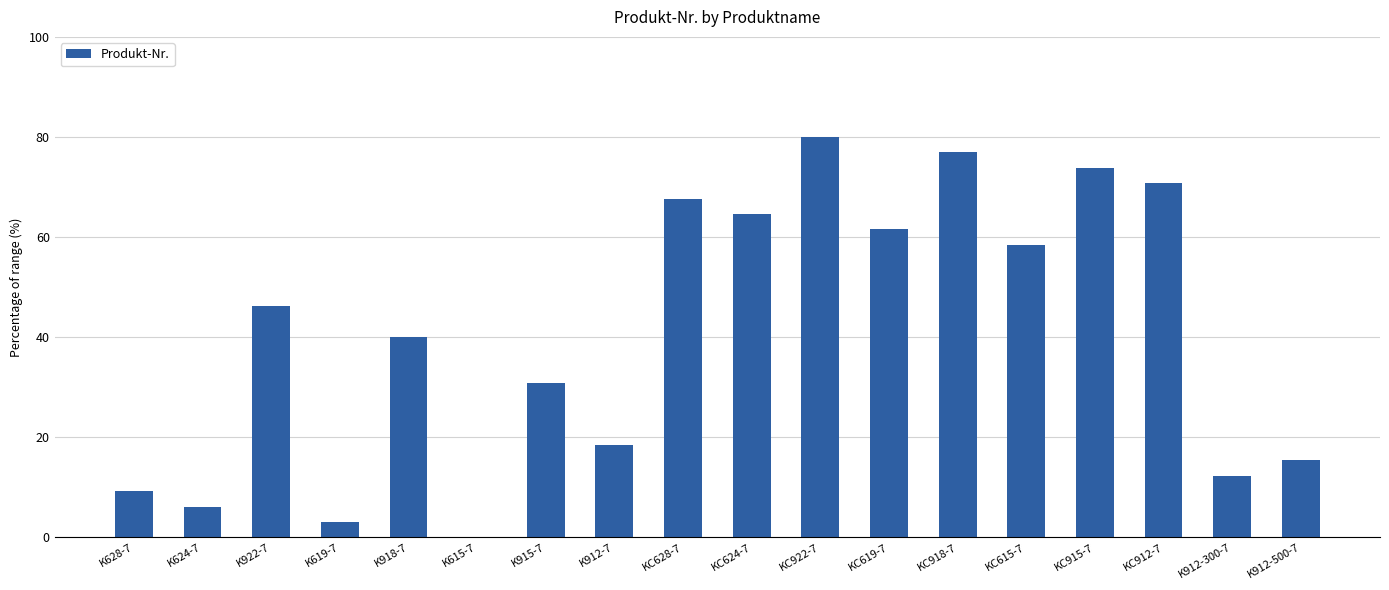

What is the change in value from KC619-7 to KC915-7?

+12.3